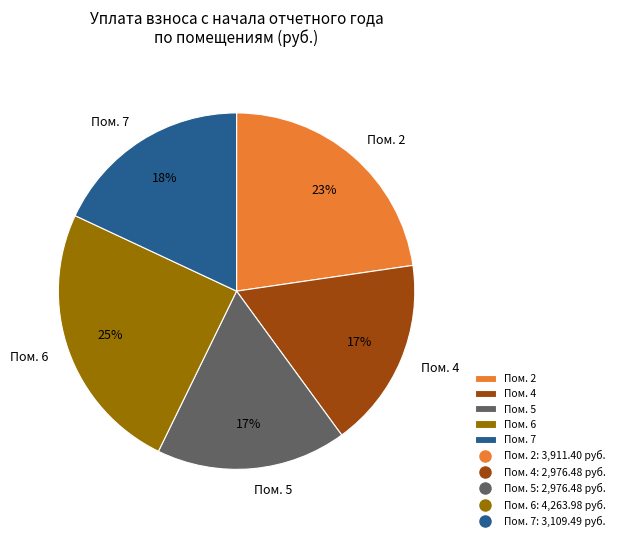

Which has a higher value, Пом. 2 or Пом. 5?

Пом. 2